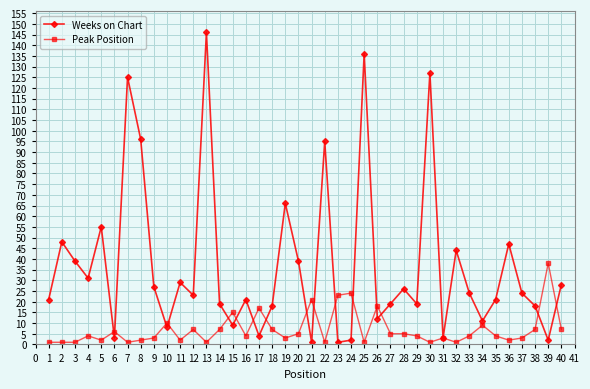

Rank the series by their maximum value, from highest to lowest.

Weeks on Chart, Peak Position